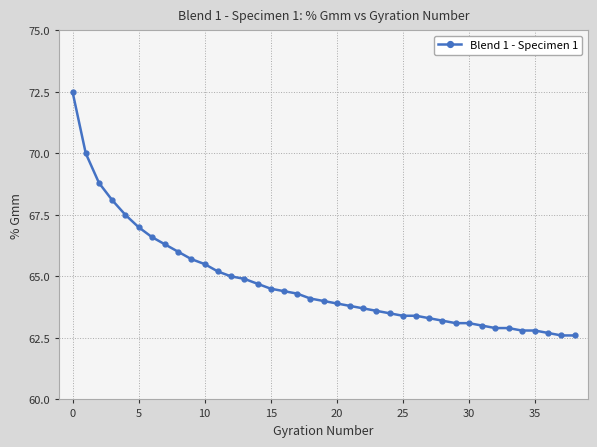

What is the value of the 4th point from the left?

68.1